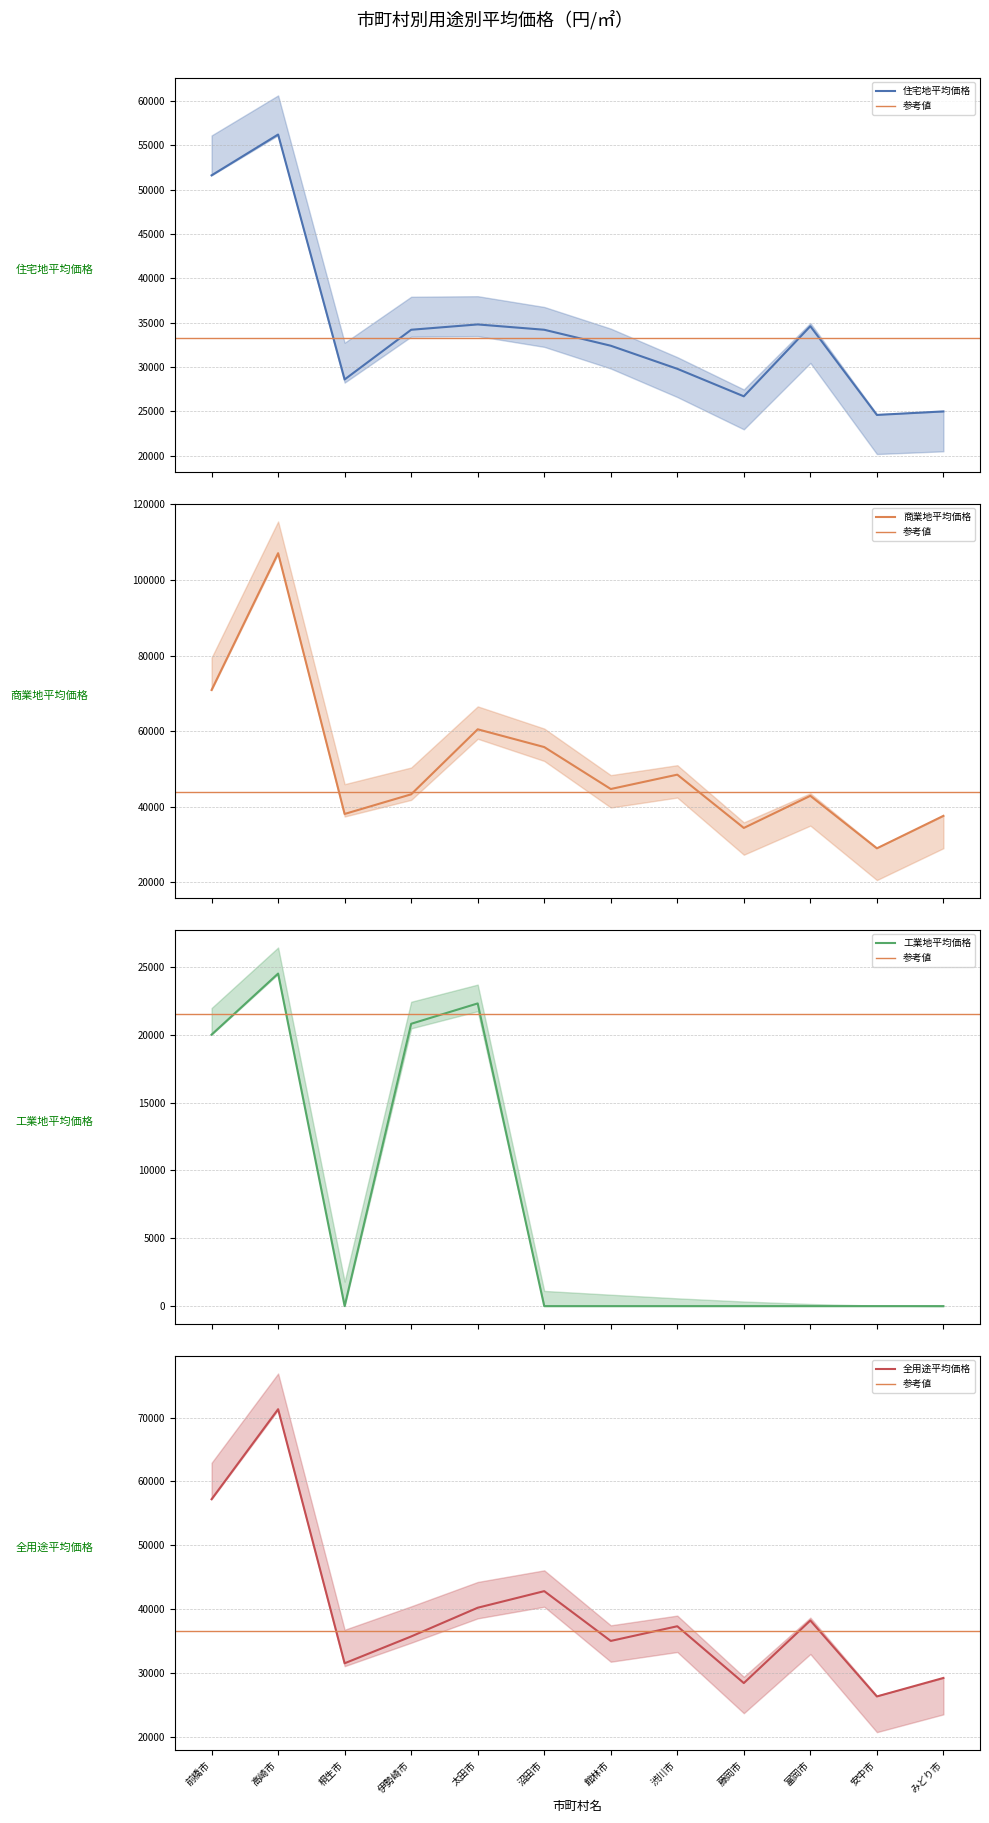

What is the total value across all series at 沼田市?

132800